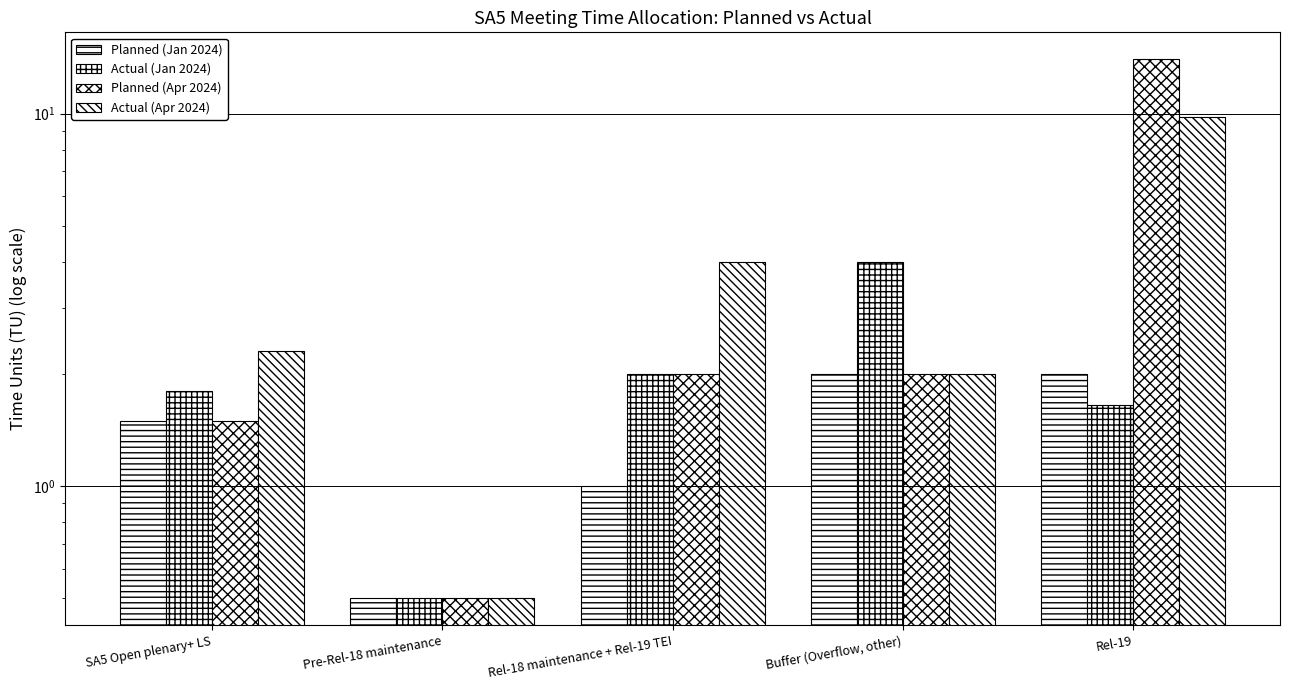

True or false: Planned (Apr 2024) has a value of 1.5 at SA5 Open plenary+ LS.

True